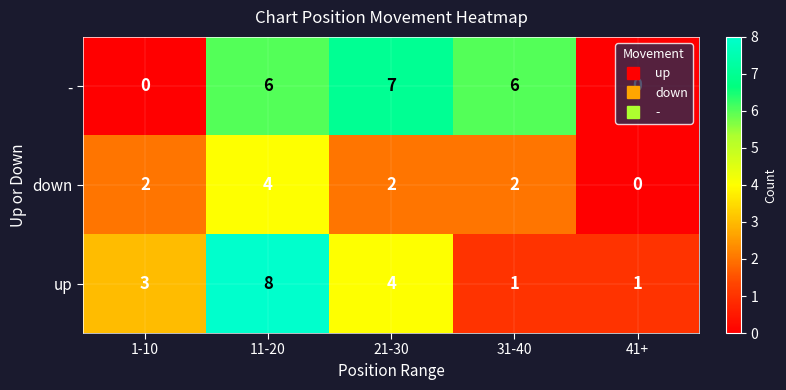

At which label is up closest to 4?

21-30